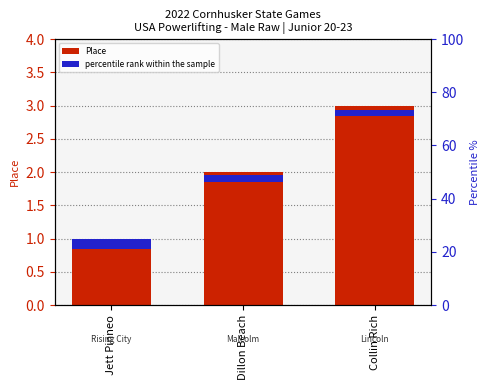

Which series changed the most between Jett Pinneo and Dillon Beach?

Place